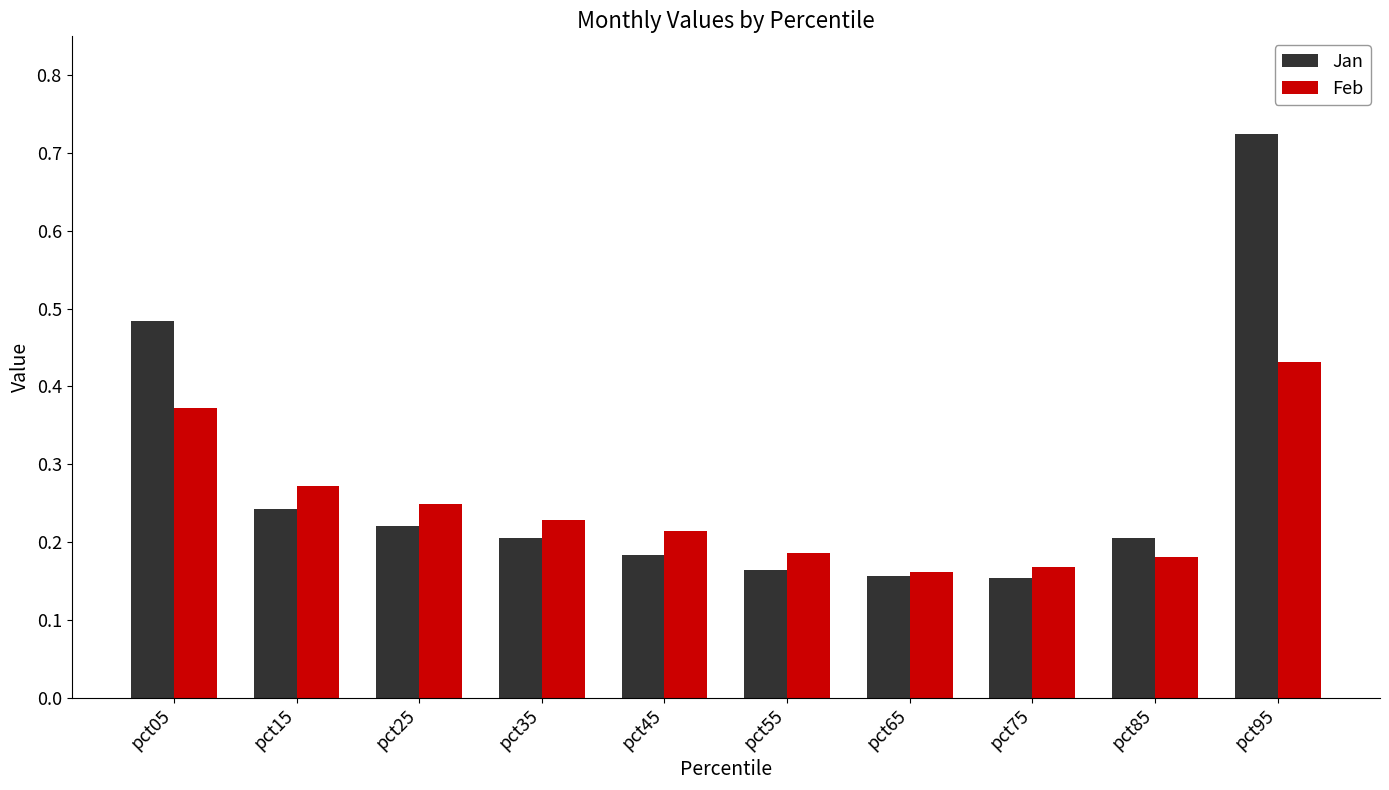

Count the Jan values in the range 0 to 1.

10